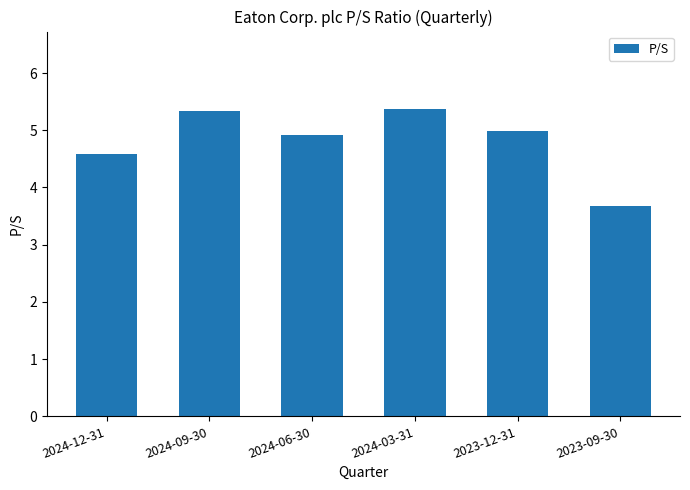

At which label is the value closest to 4?

2023-09-30